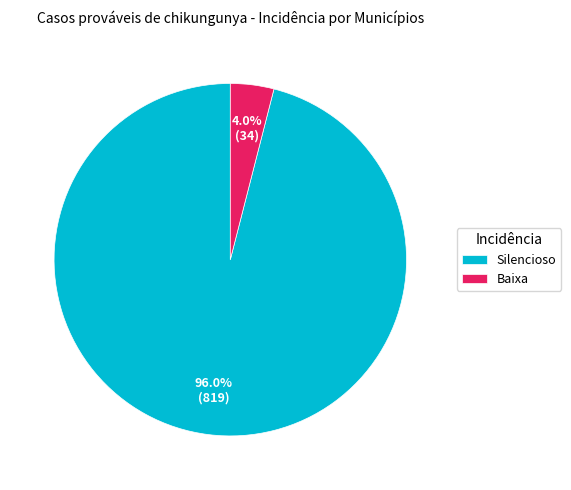

To the nearest percent, what percentage of the pie is Baixa?

4%